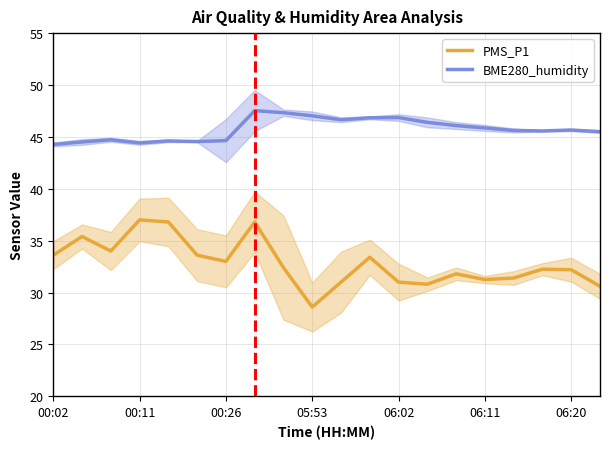

True or false: PMS_P1 and BME280_humidity cross at least once.

False